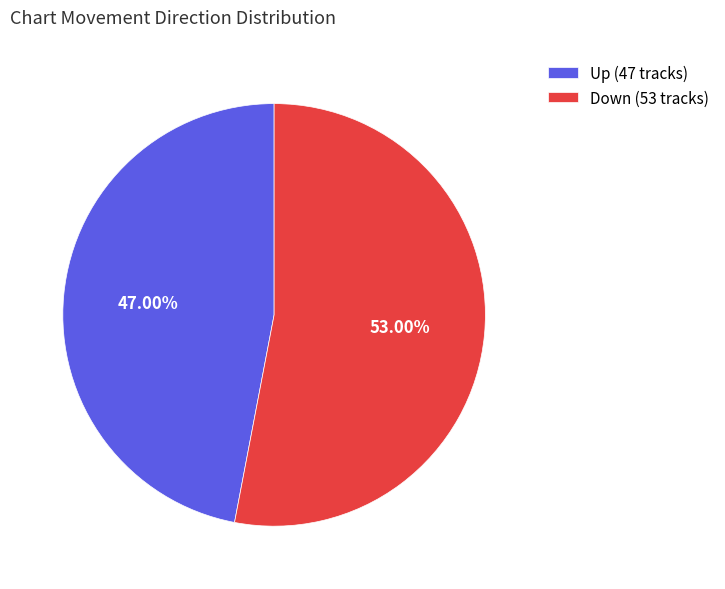

Which category accounts for the majority?

Down (53 tracks)